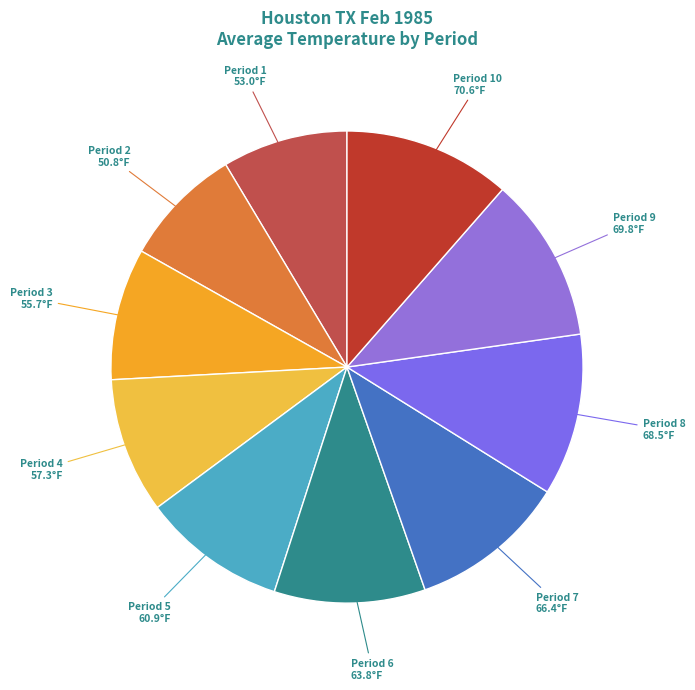

Does any single category account for the majority?

No